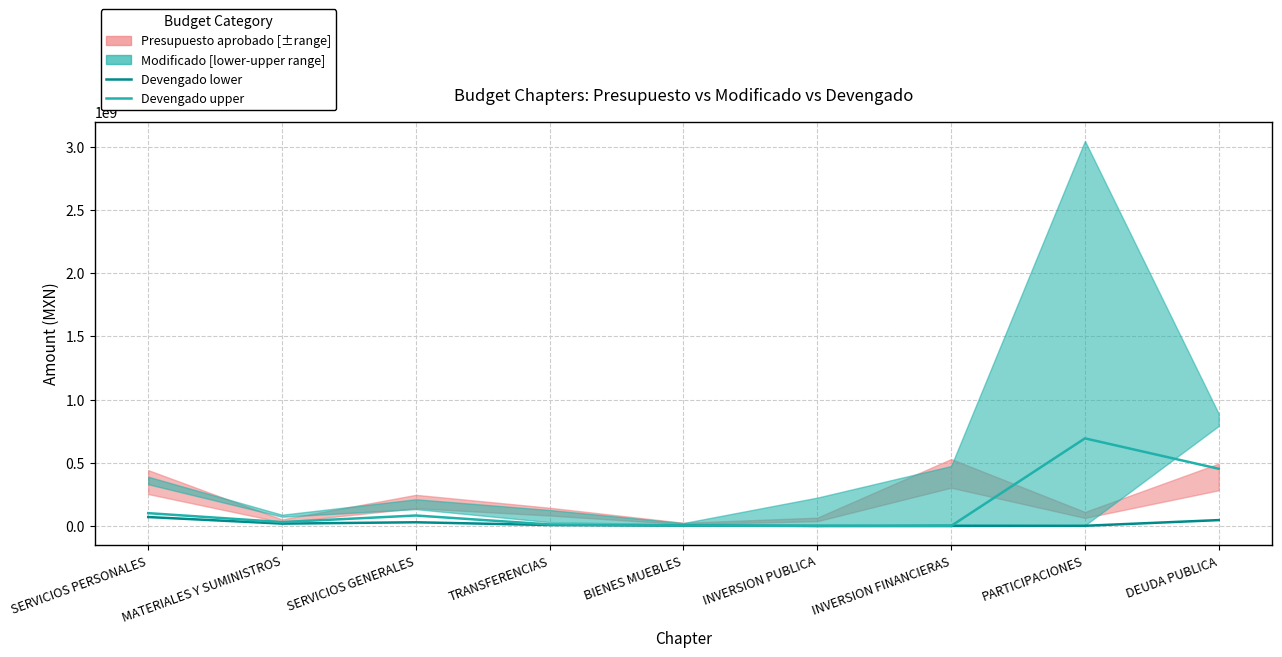

At which label does Devengado upper reach its minimum?

INVERSION PUBLICA